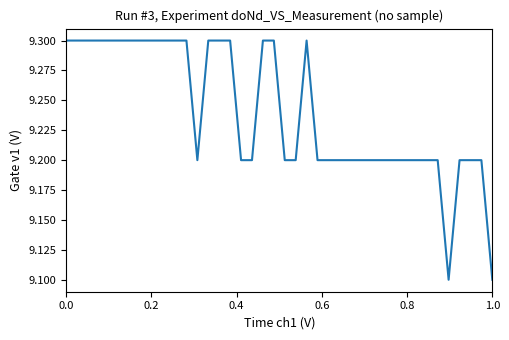

What is the maximum value shown in the chart?

9.3